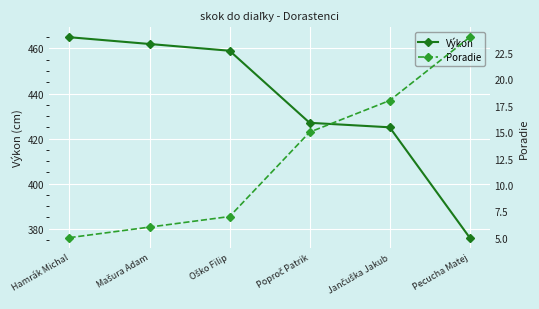

What value does the Poradie series have at Poproč Patrik, to the nearest 5?

15